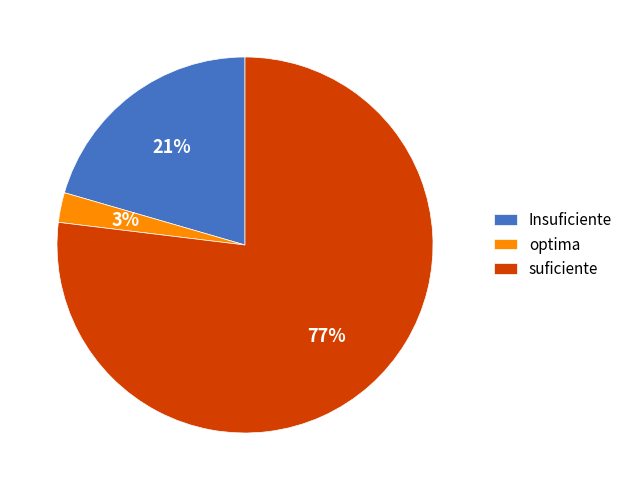

Is the sum of optima and suficiente greater than half?

Yes